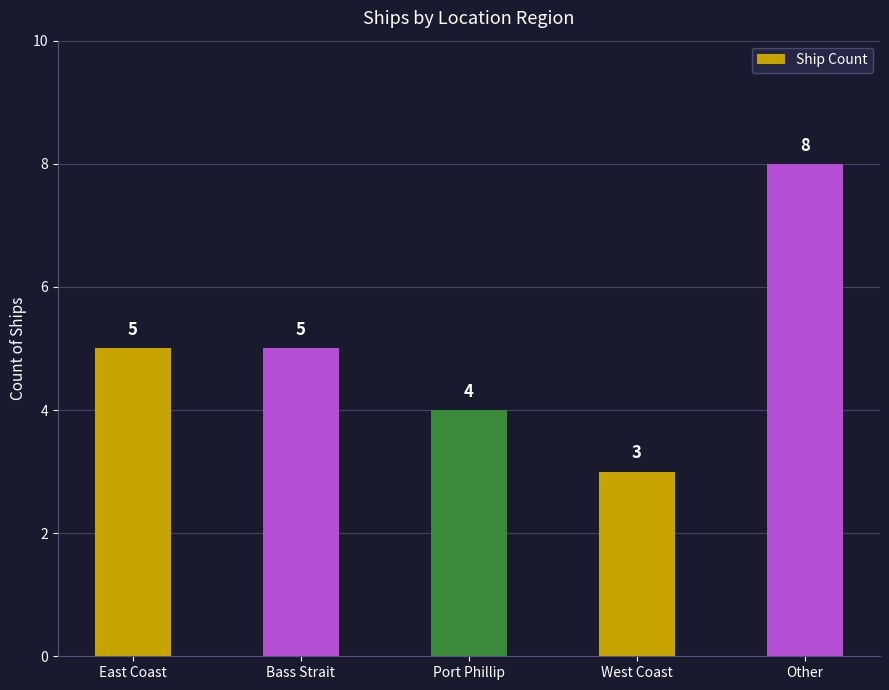

What is the sum of all values?

25